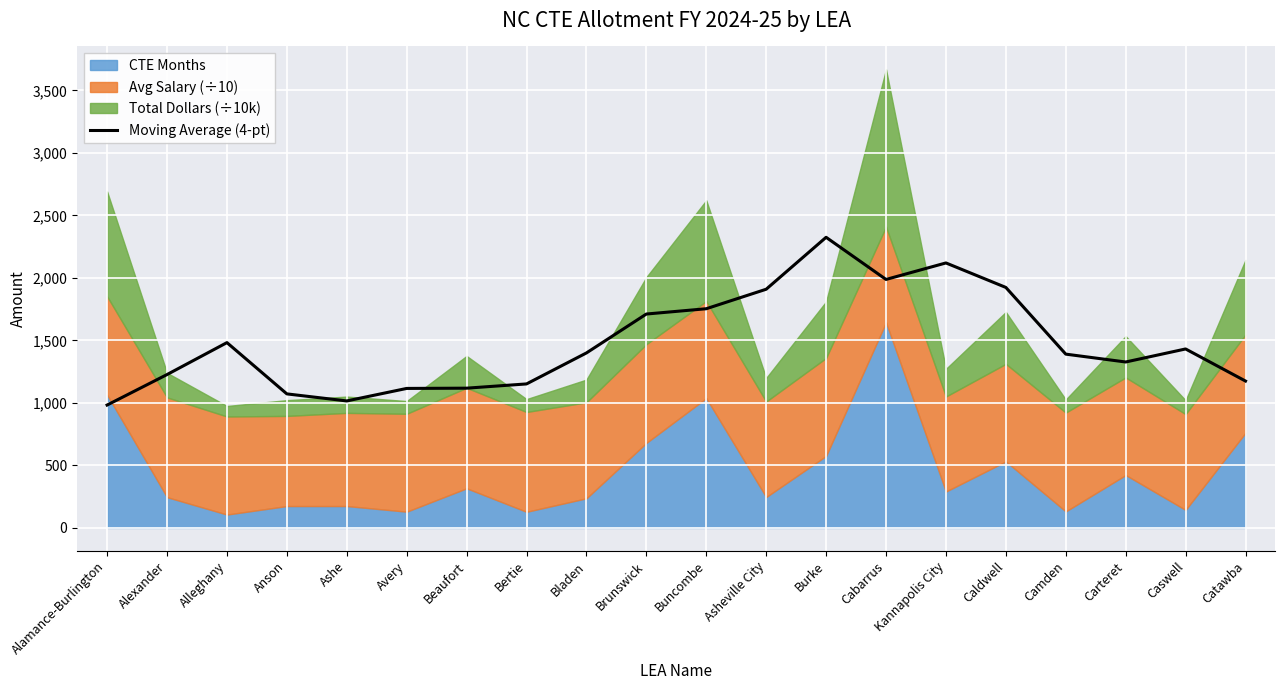

What is the smallest value displayed?

982.8